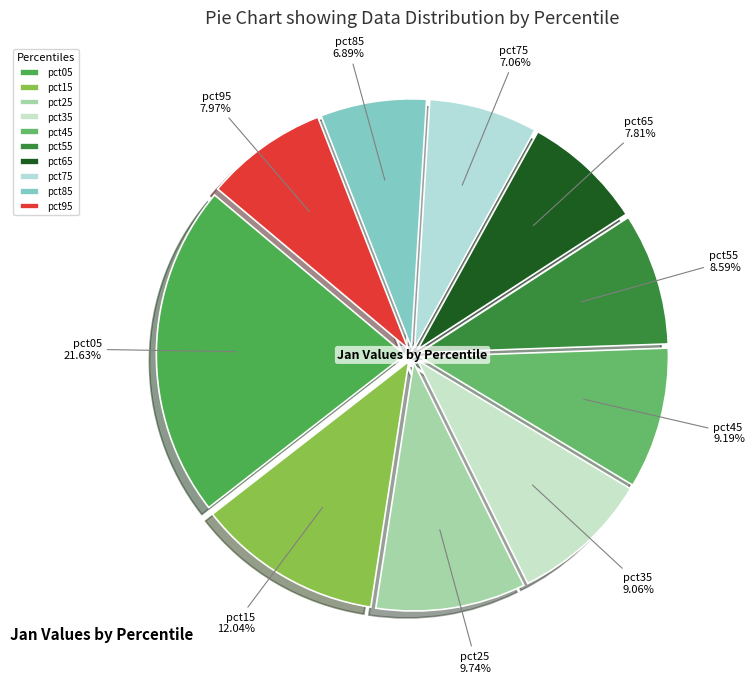

Between pct15 and pct65, which is larger?

pct15